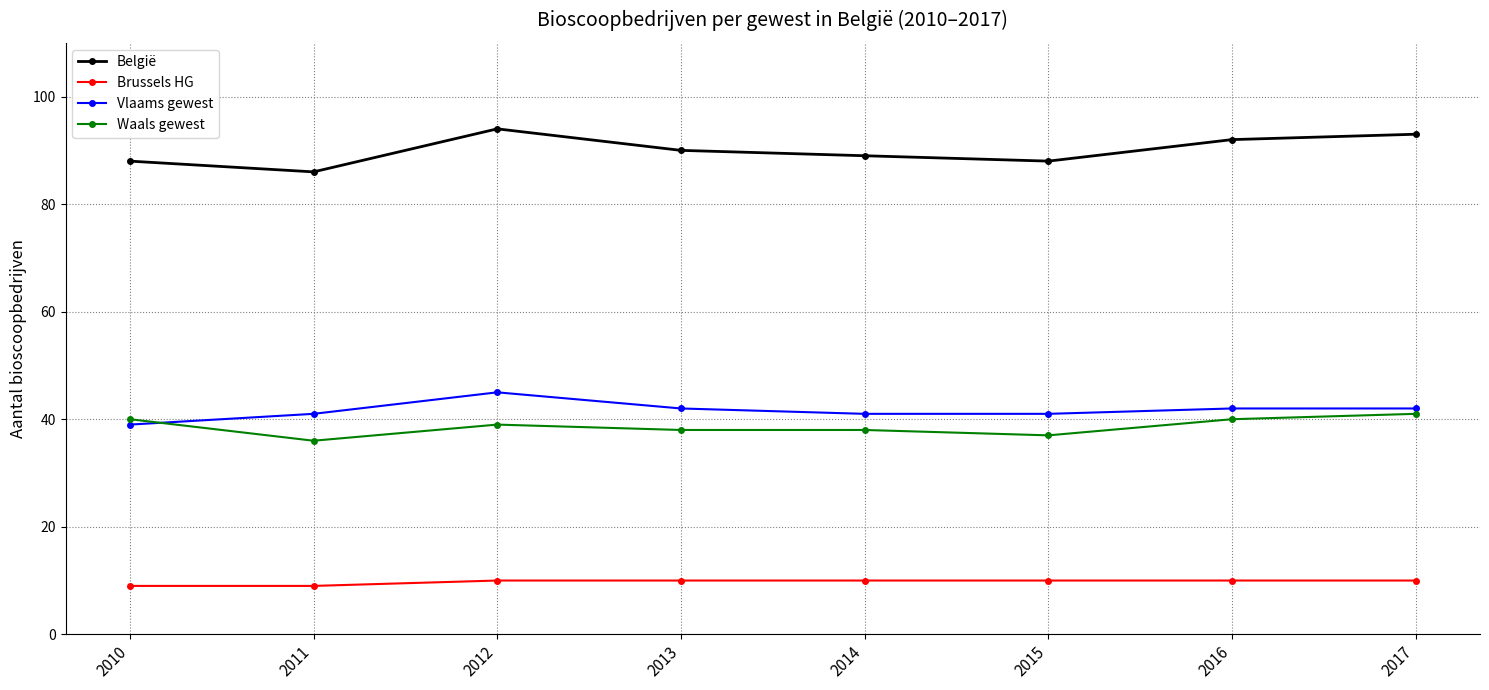

What is the difference between the highest and lowest values at 2012?

84